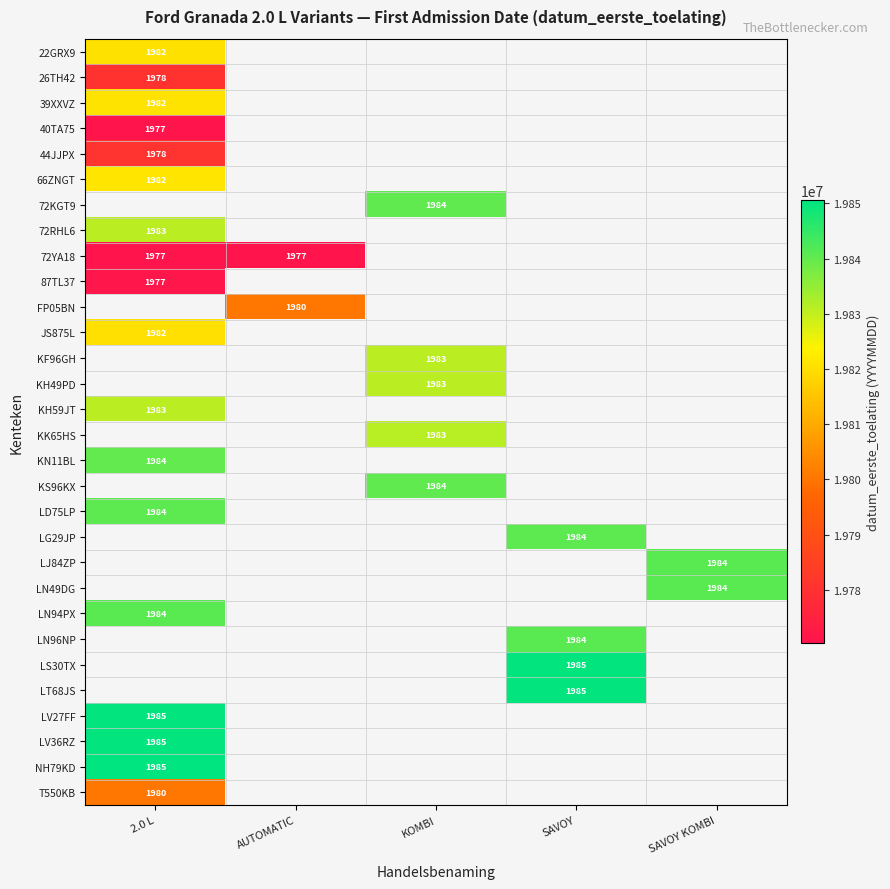

Which has a higher value, AUTOMATIC or SAVOY?

SAVOY